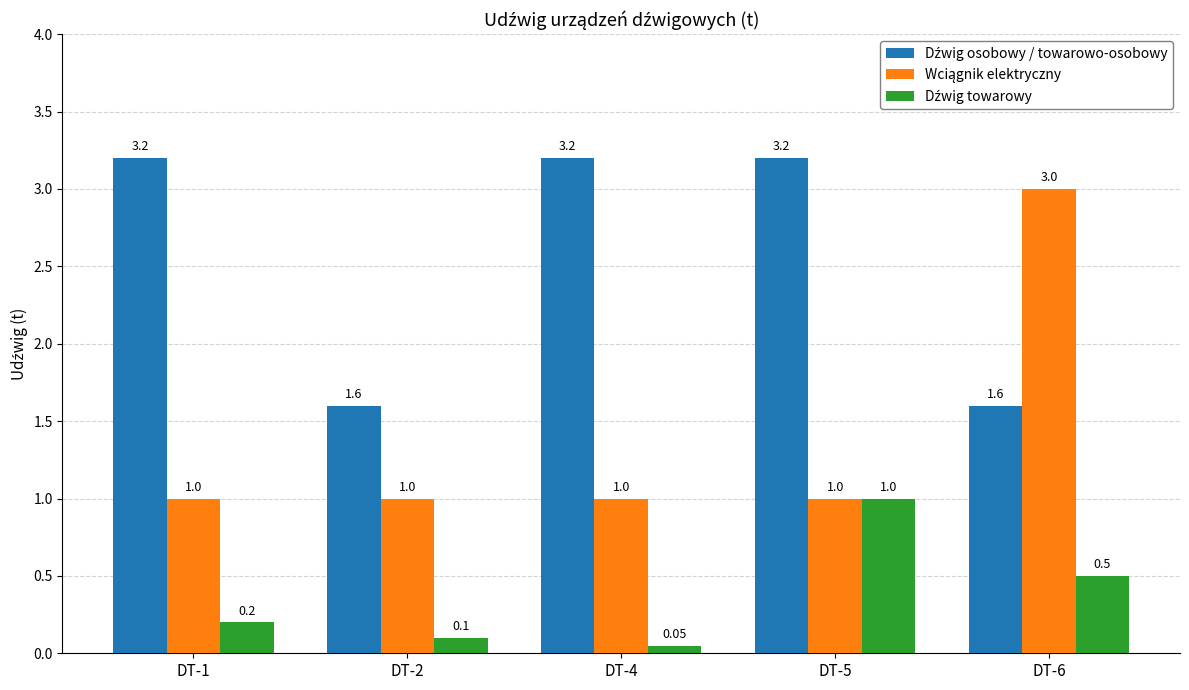

At which category does the chart reach its minimum across all series?

DT-4